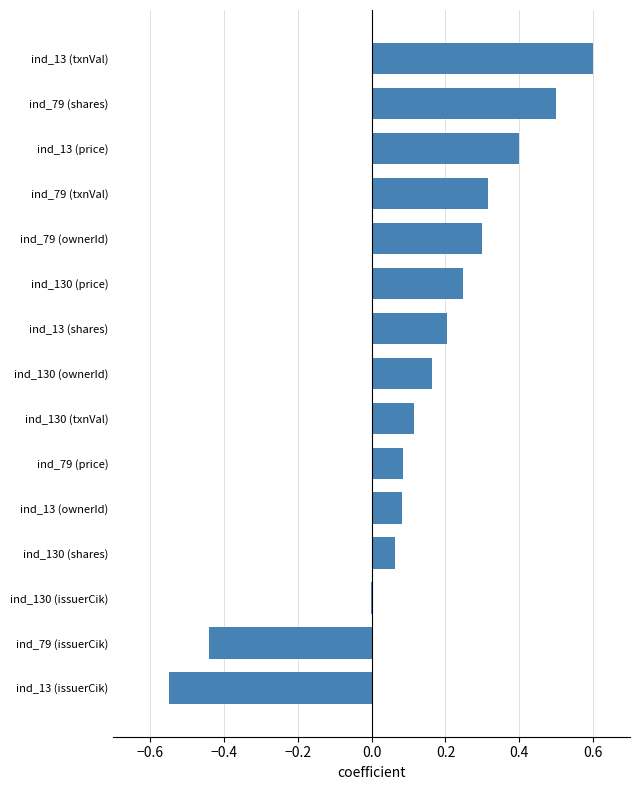

What is the maximum value shown in the chart?

0.6